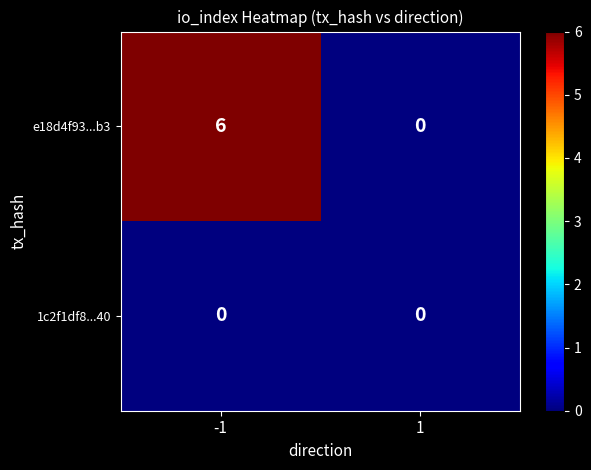

Reading left to right, what are all the values shown in this chart?

e18d4f93...b3: 6	0
1c2f1df8...40: 0	0